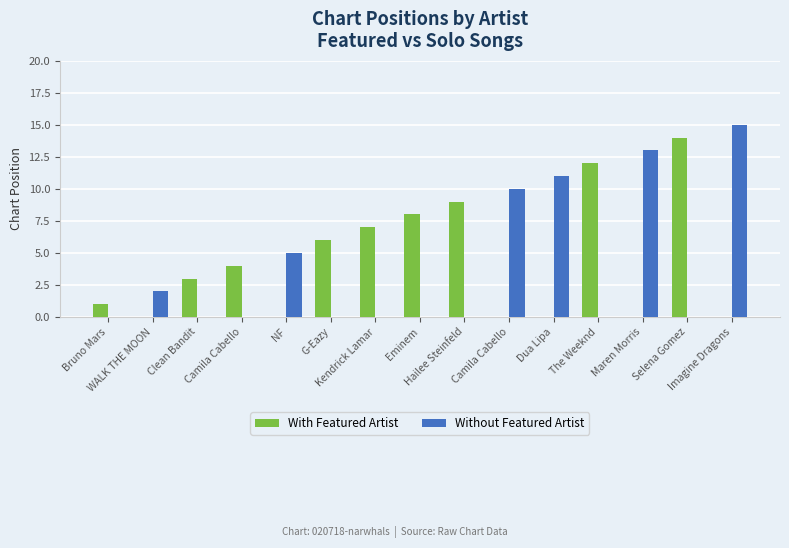

Which series has the largest total across all categories?

With Featured Artist